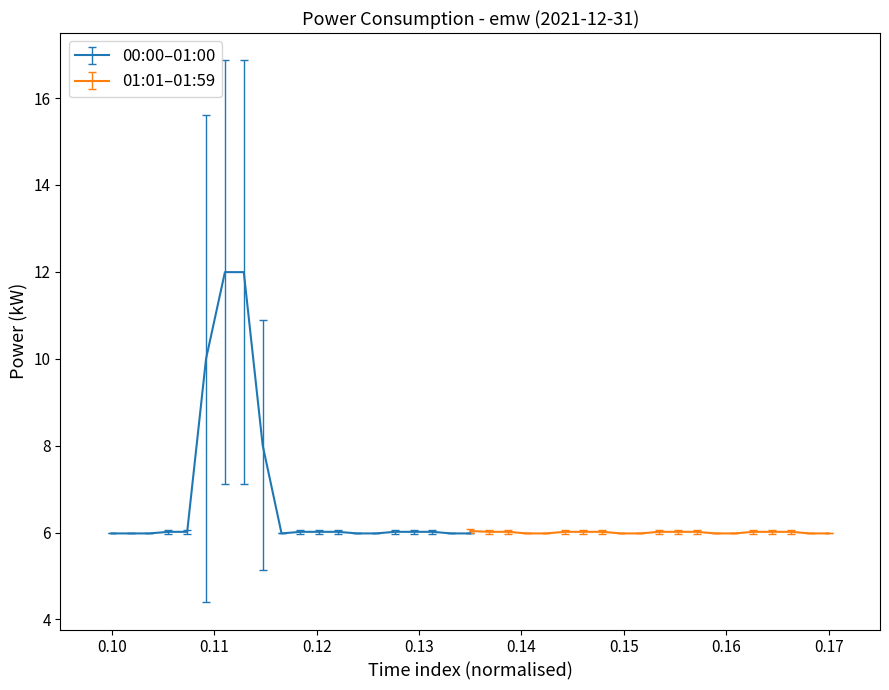

What position from the left is 00:23?

9